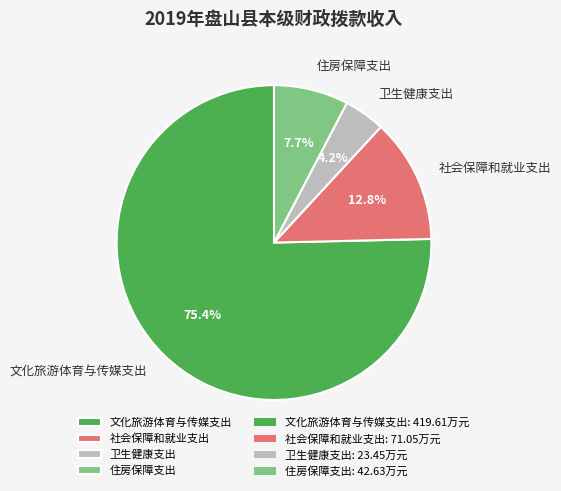

How much of the chart is everything except 社会保障和就业支出?

87.2%